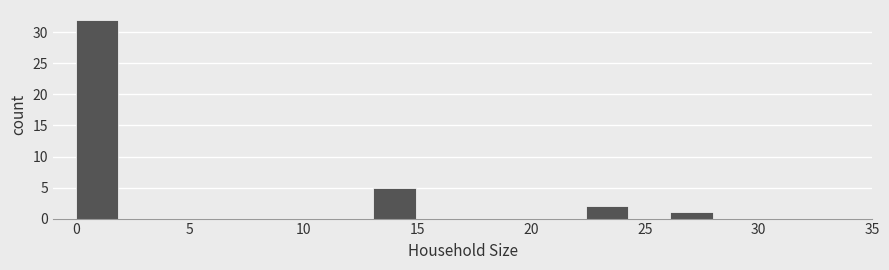

Read against the x-axis, roughly where is the centre of the tallest bar?

1.0